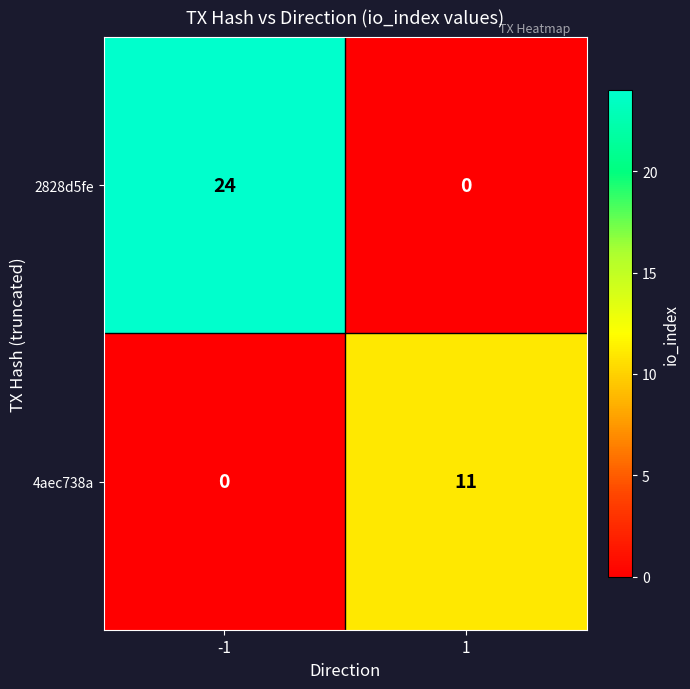

List the series in order of their peak value, lowest first.

4aec738a, 2828d5fe